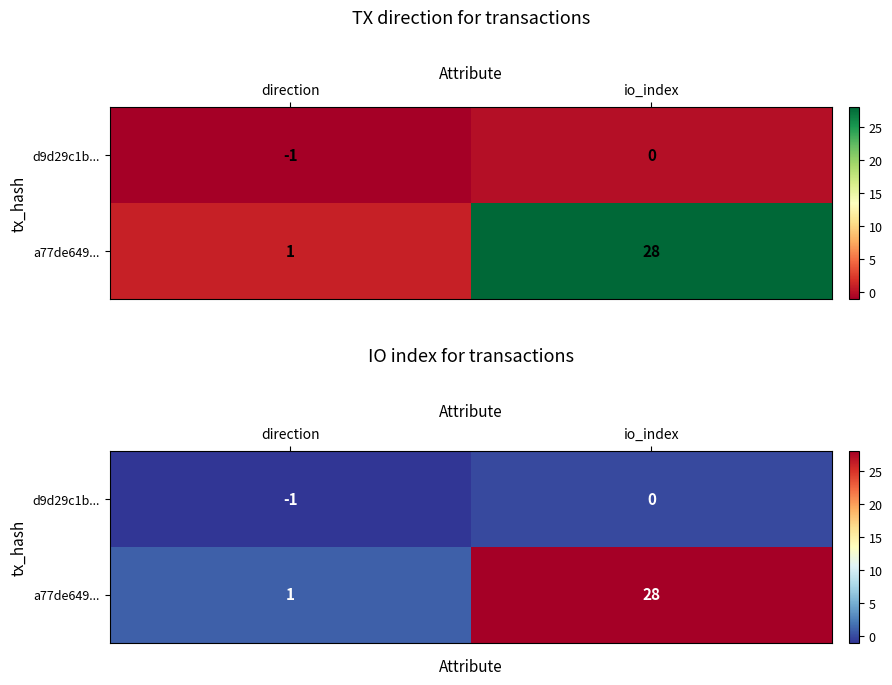

True or false: d9d29c1b... has a value of -1 at direction.

True